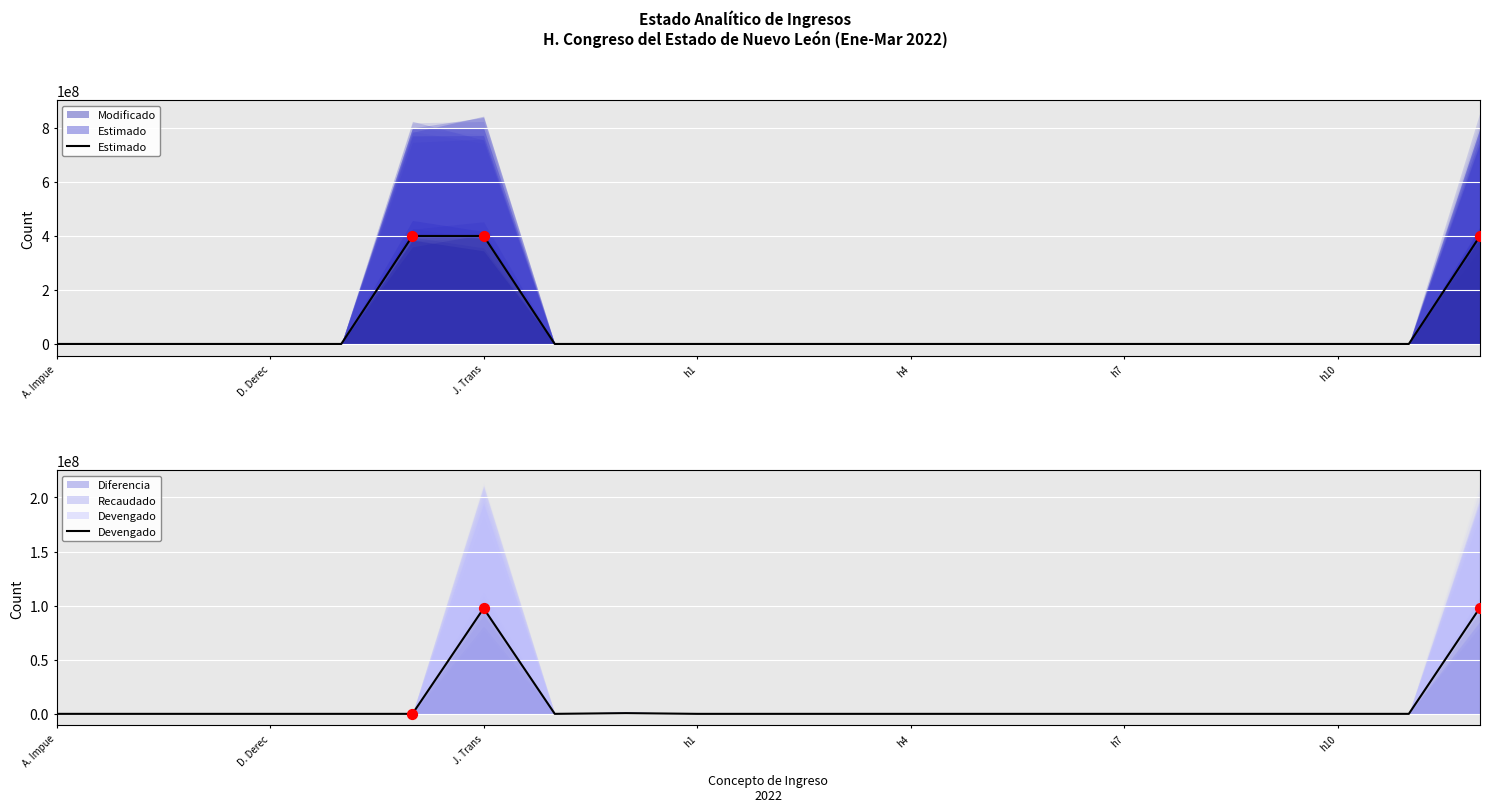

Which series reaches the maximum Y coordinate?

Estimado